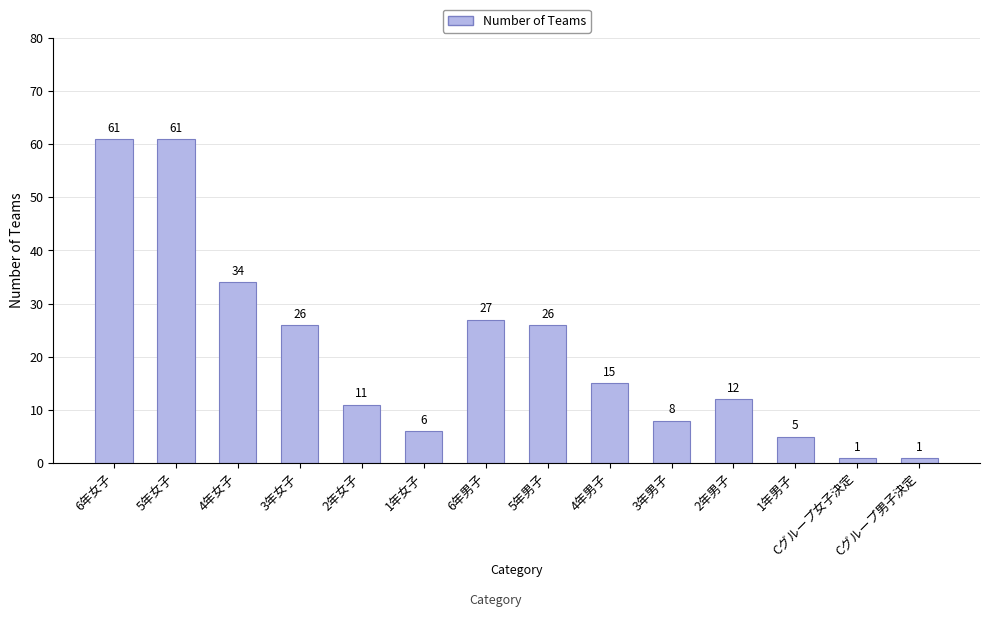

What is the greatest value displayed?

61